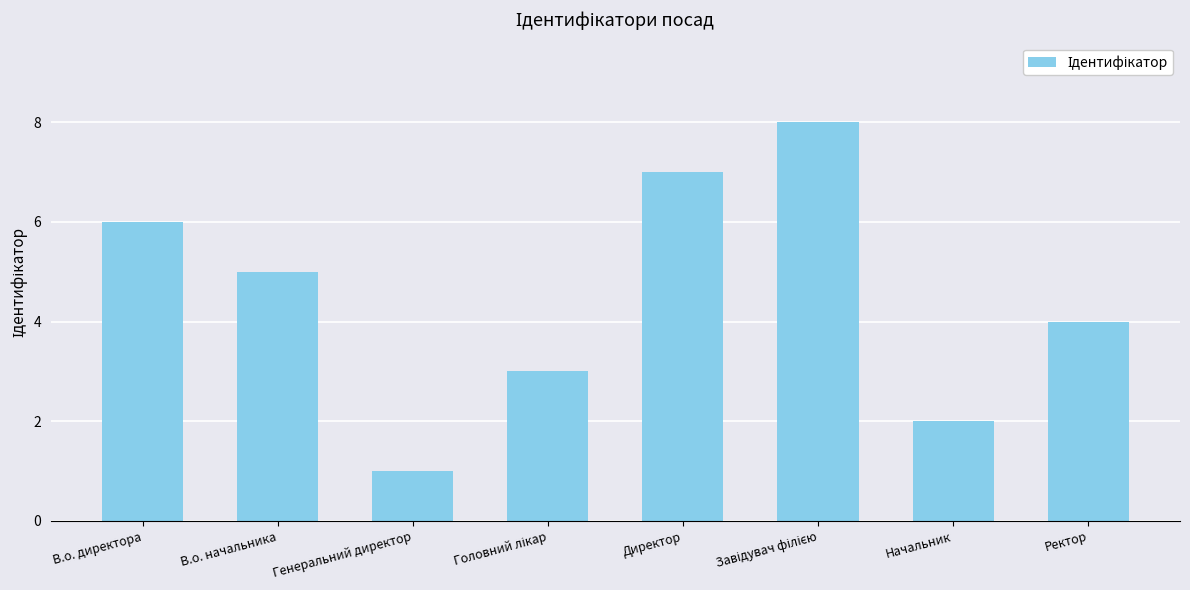

Where is the data nearest to the value 4?

Ректор